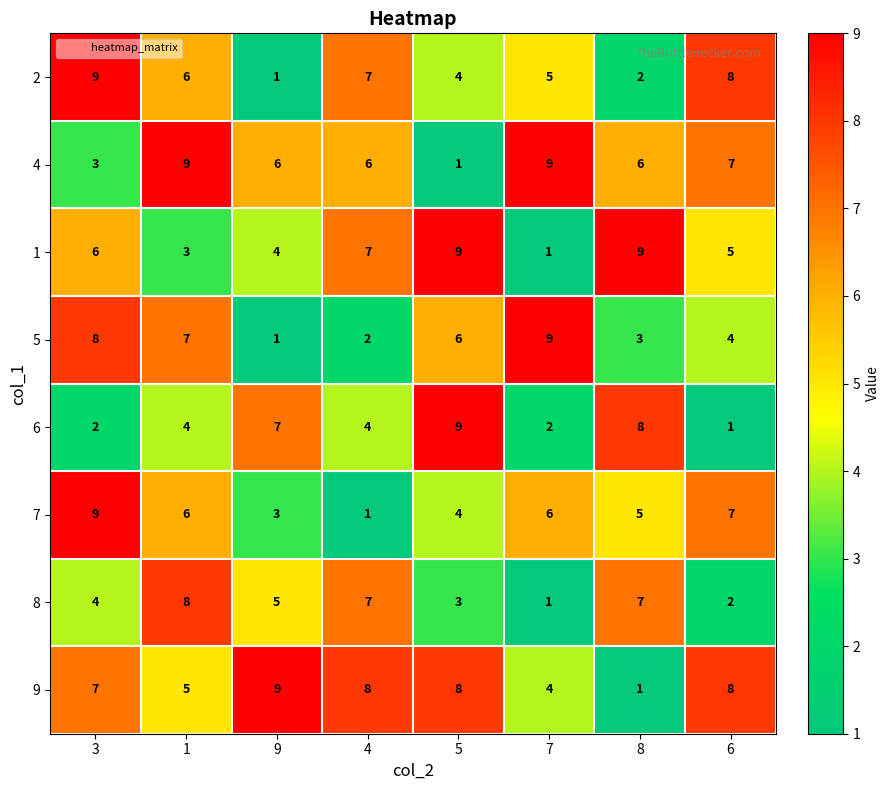

The 1 series shows 9 at 5. True or false?

True